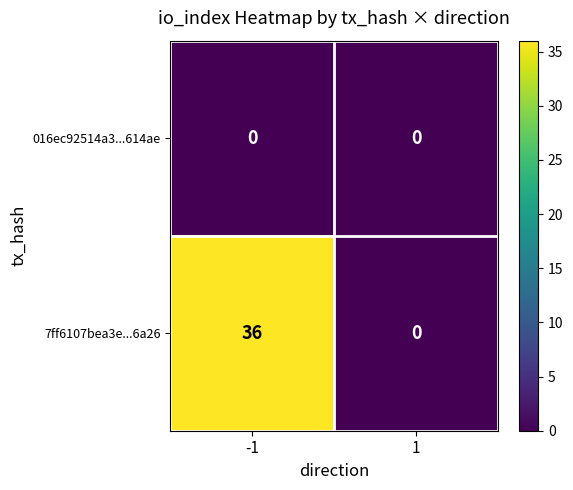

What is the spread (max minus min) of values at -1?

36